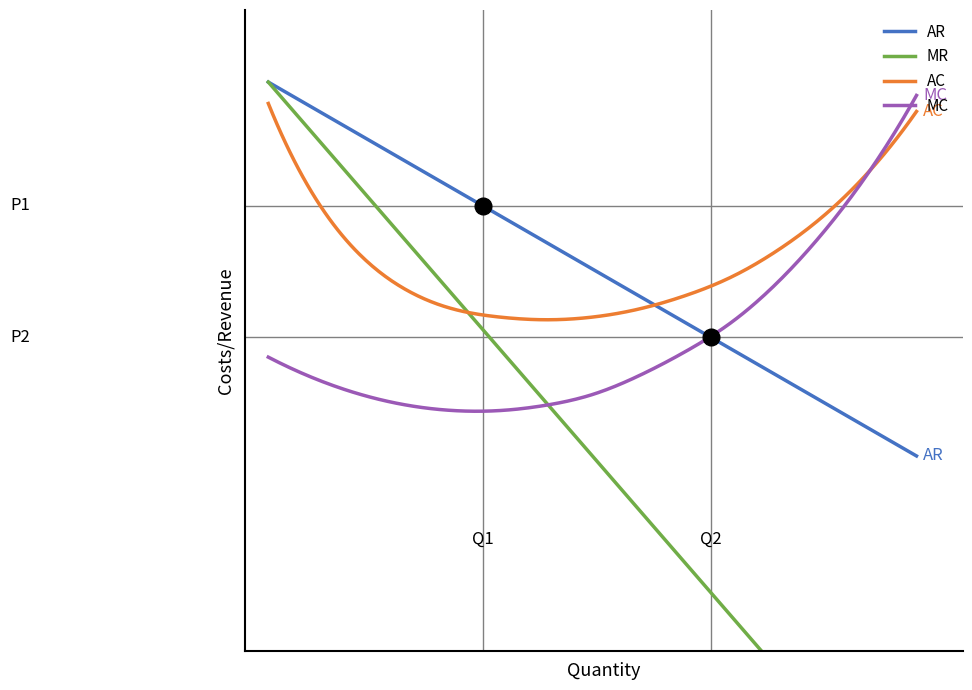

Reading right to left, what are all the values shown in this chart?

AR: 13	23	33	43	53	63	73	83	93	103	113	123	133	143	153
MR: -127	-107	-87	-67	-47	-27	-7	13	33	53	73	93	113	133	153
AC: 142	120	103	90	80	73	68	65	64	65	68	75	88	110	145
MC: 148	120	97	78	63	52	43	36	32	30	30	32	36	42	50